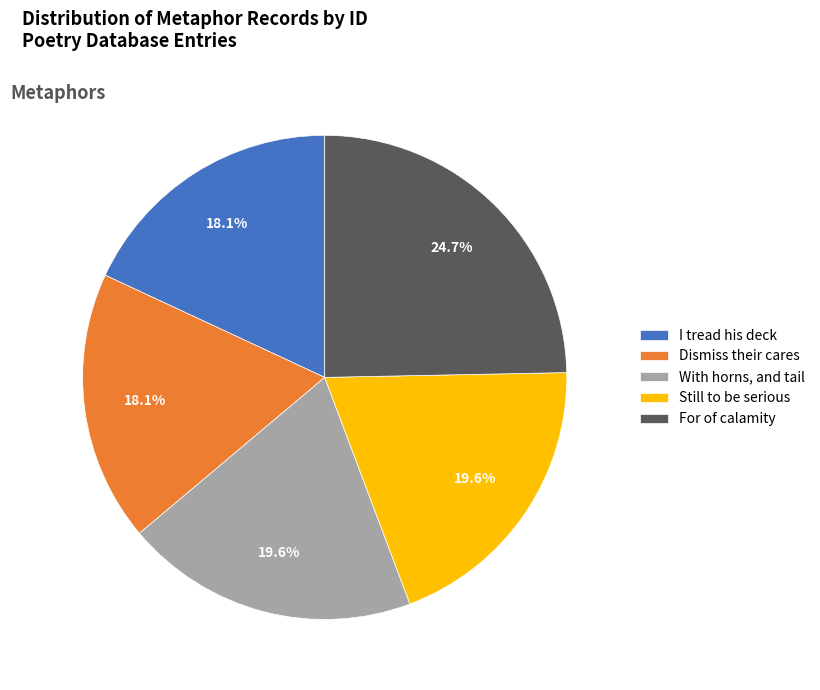

To the nearest percent, what portion does Dismiss their cares represent?

18%